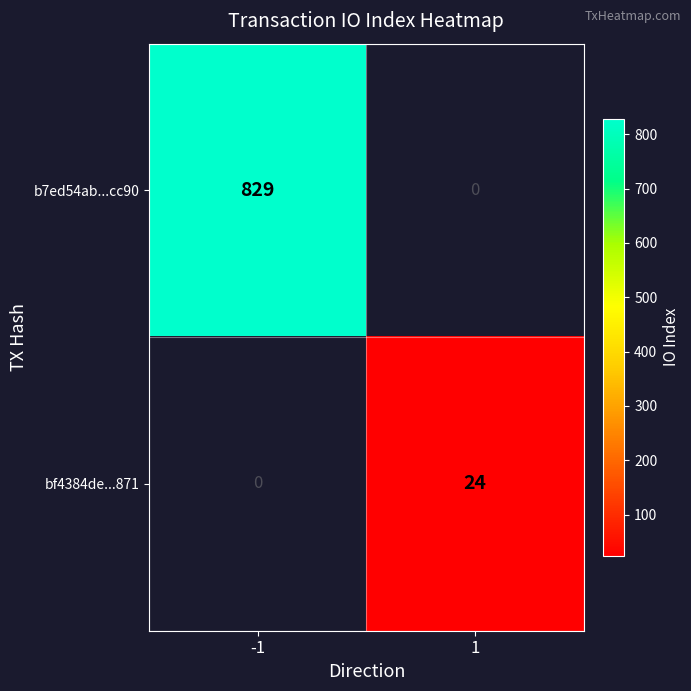

True or false: bf4384de...871 has a value of 14.2 at 1.

False